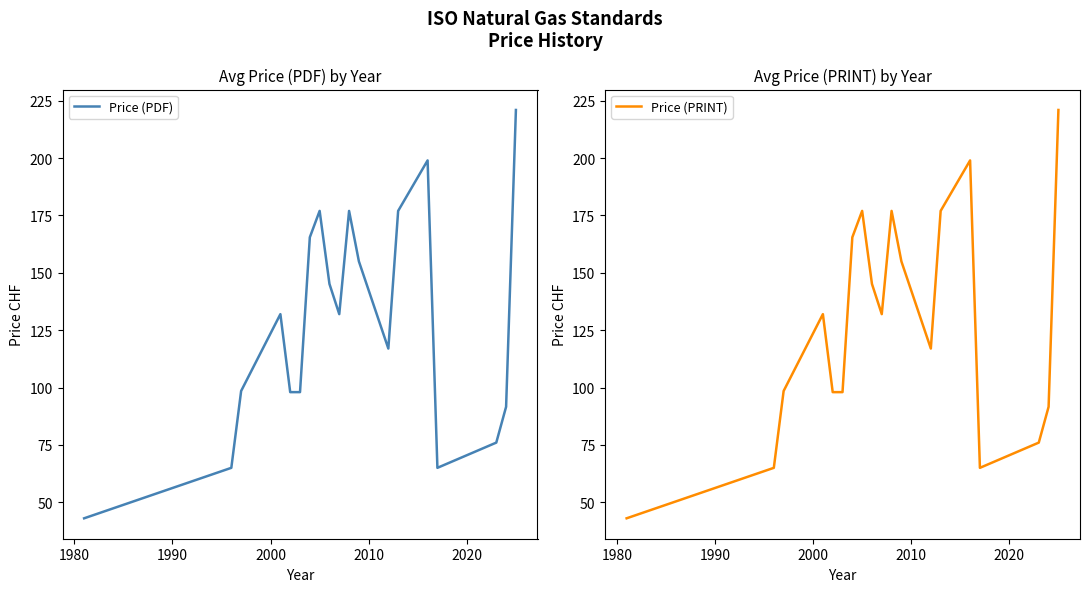

How many values in the Price (PRINT) series are below 132?

9